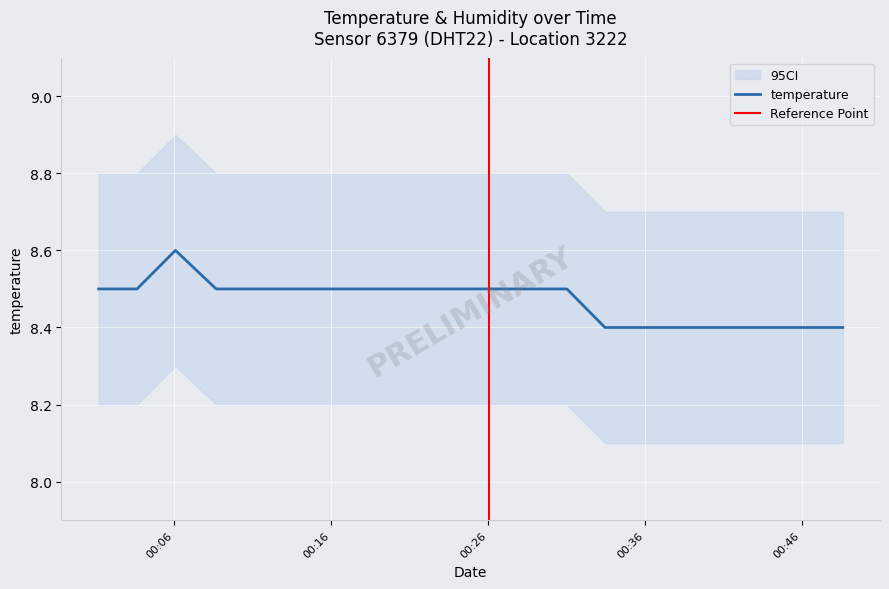

Which label corresponds to the smallest value in the chart?

2023-02-24T00:33:28